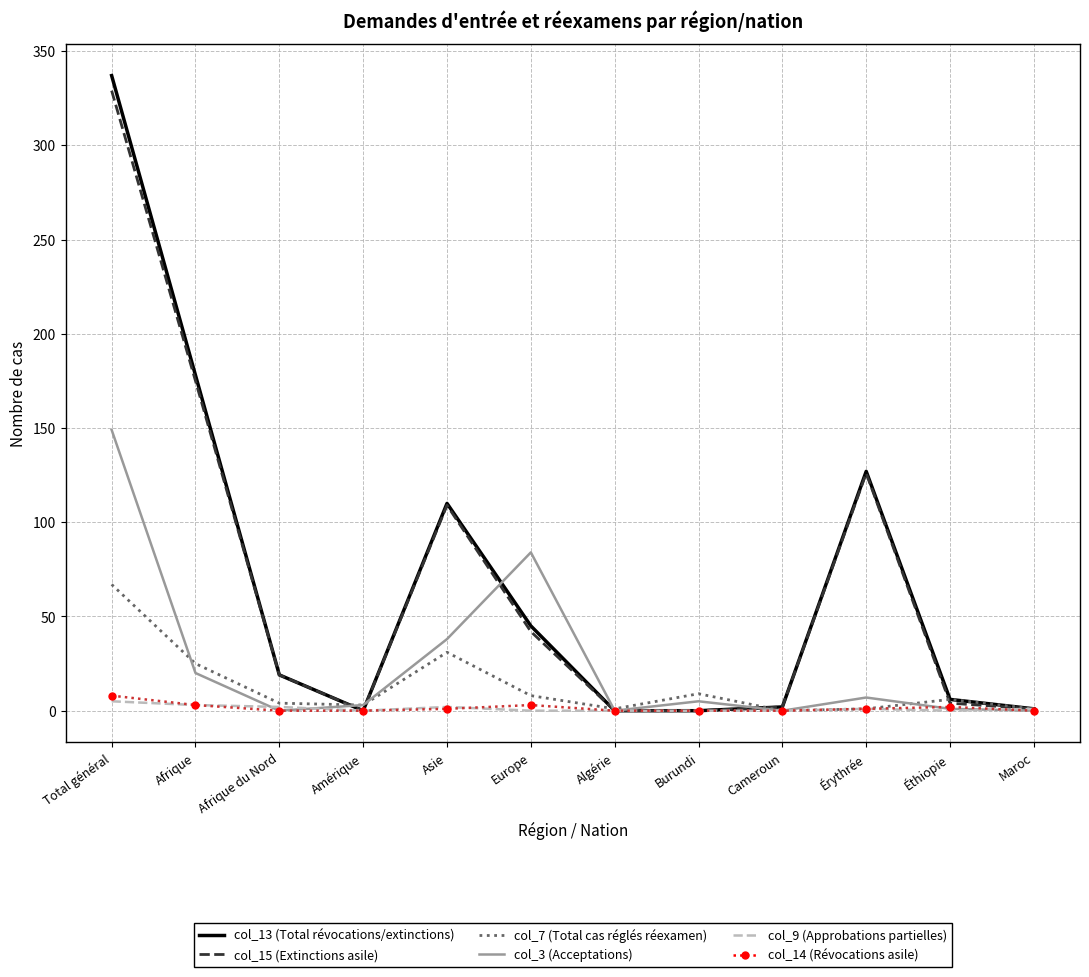

What are all the series names shown in the legend?

col_13 (Total révocations/extinctions), col_15 (Extinctions asile), col_7 (Total cas réglés réexamen), col_3 (Acceptations), col_9 (Approbations partielles), col_14 (Révocations asile)